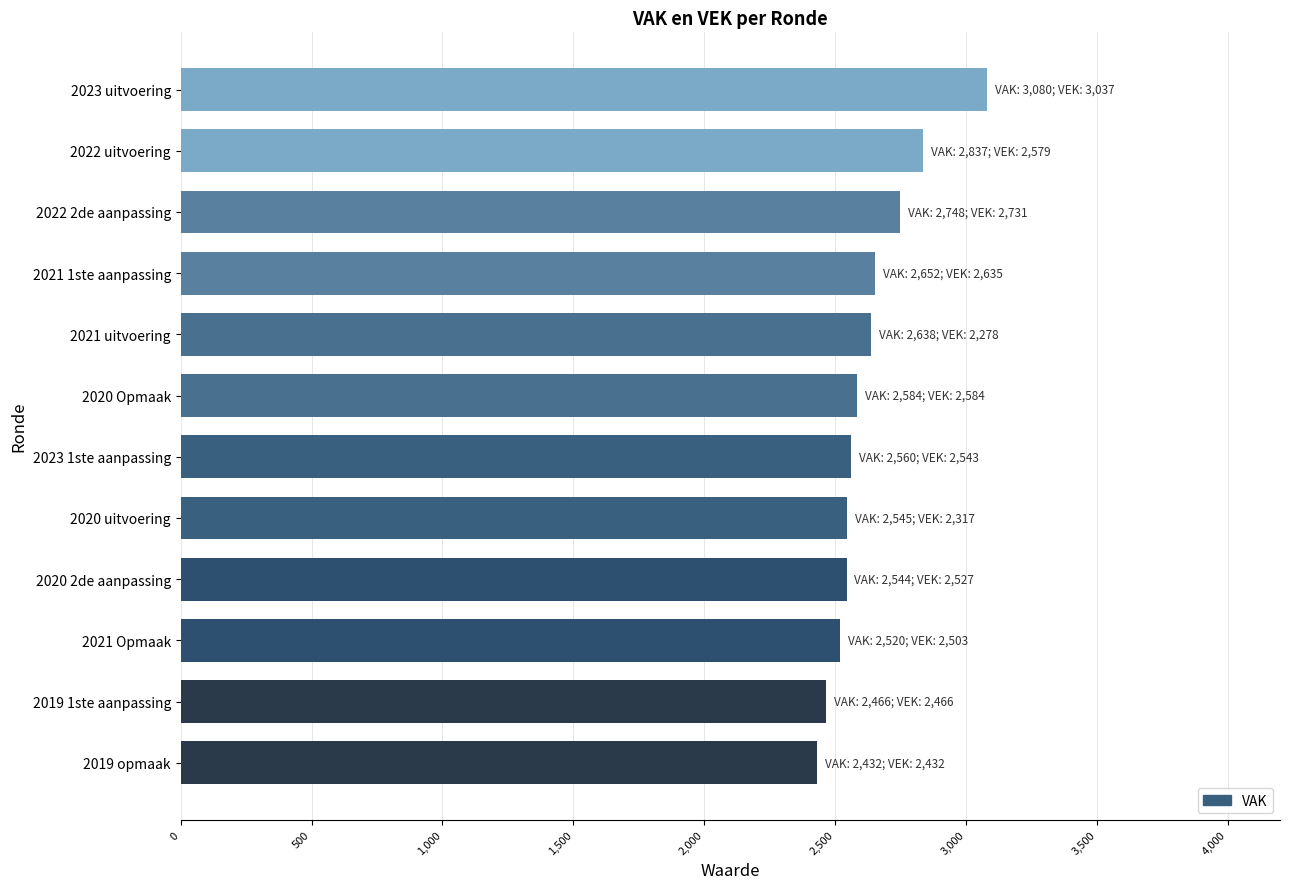

What is the difference between the values at 2019 opmaak and 2021 1ste aanpassing?

220